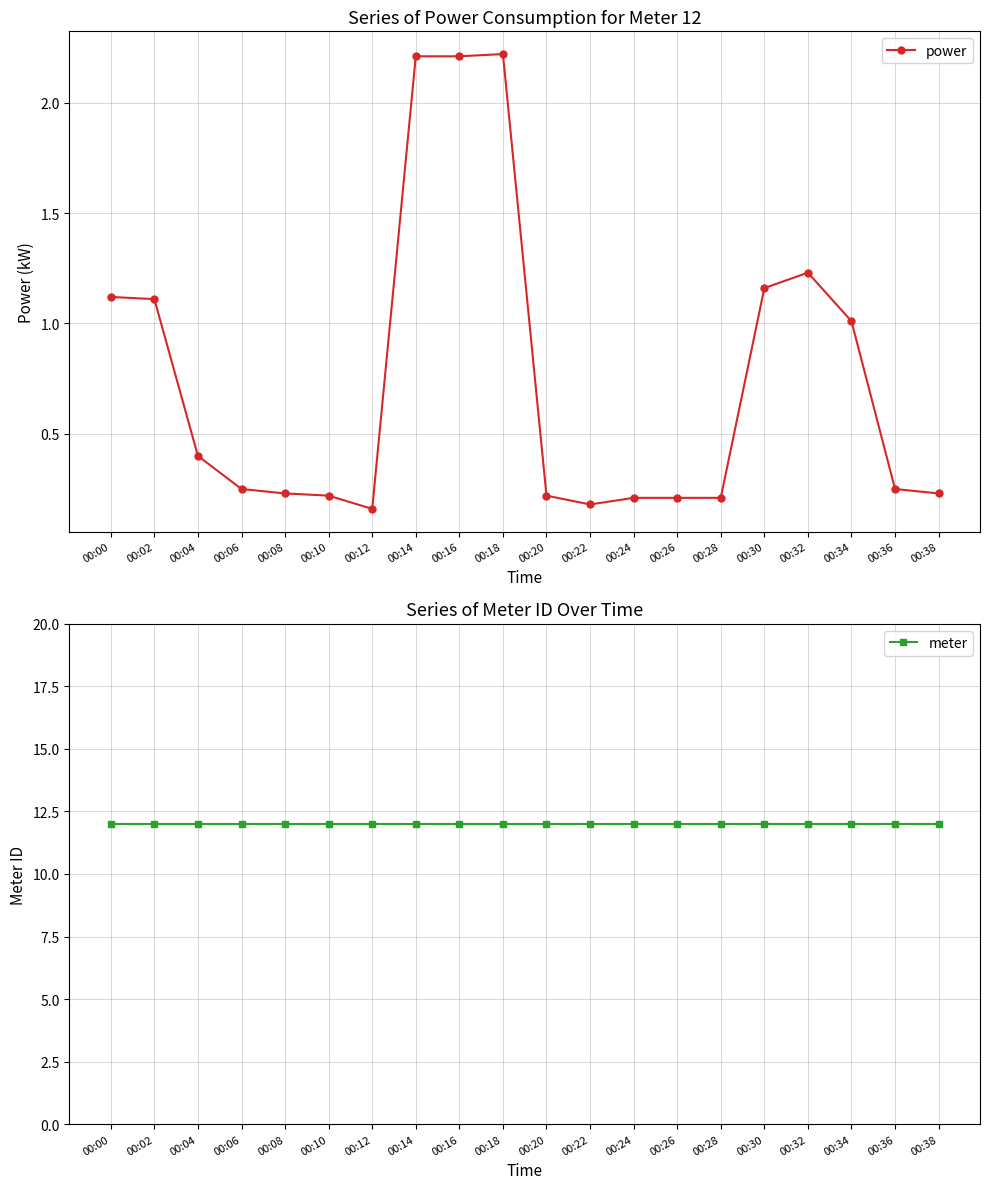

What is the sum of the meter values at 00:14 and 00:16?

24.0